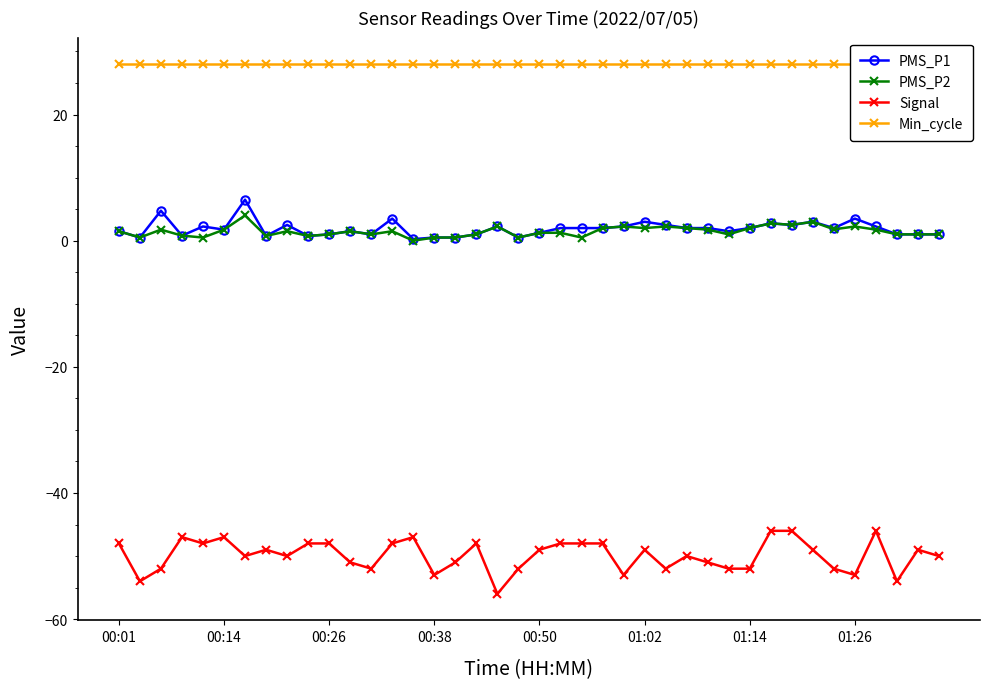

True or false: Signal and PMS_P2 intersect in this chart.

False